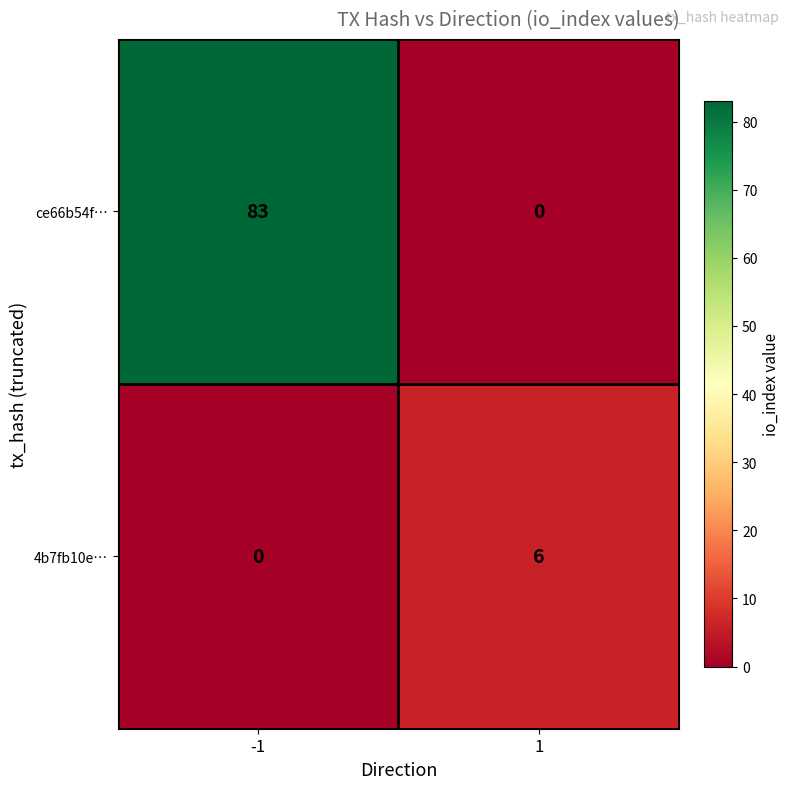

What is the spread (max minus min) of values at 1?

6